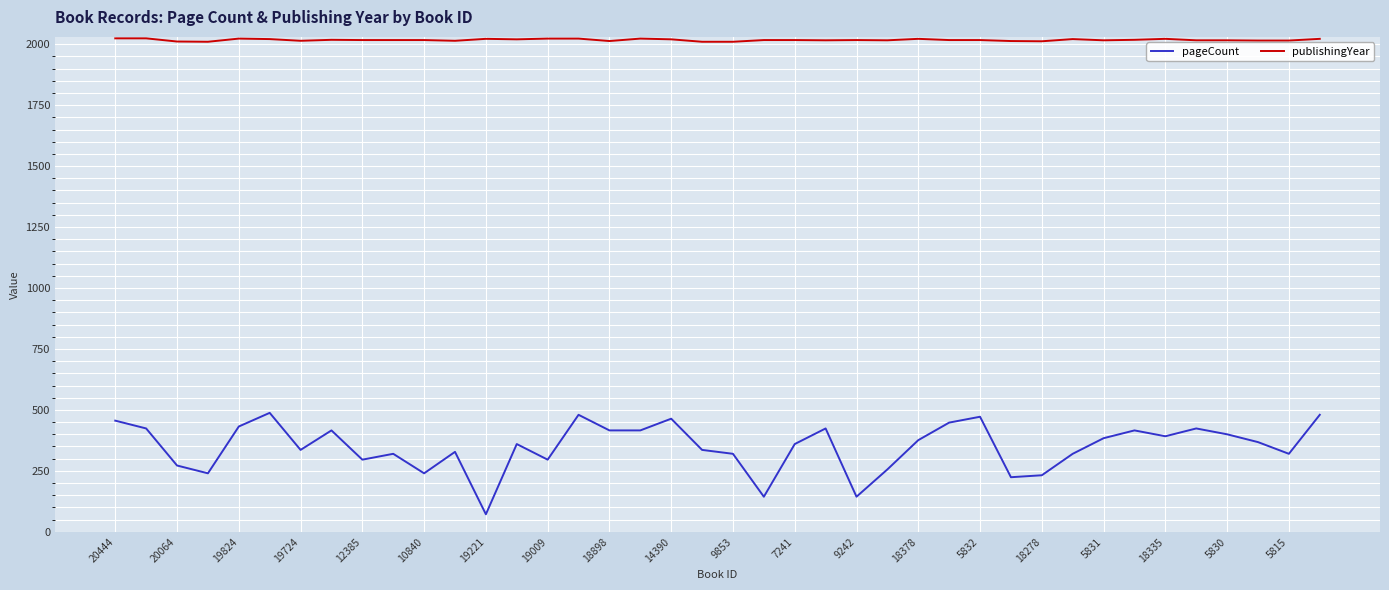

Which series has the largest total across all categories?

publishingYear